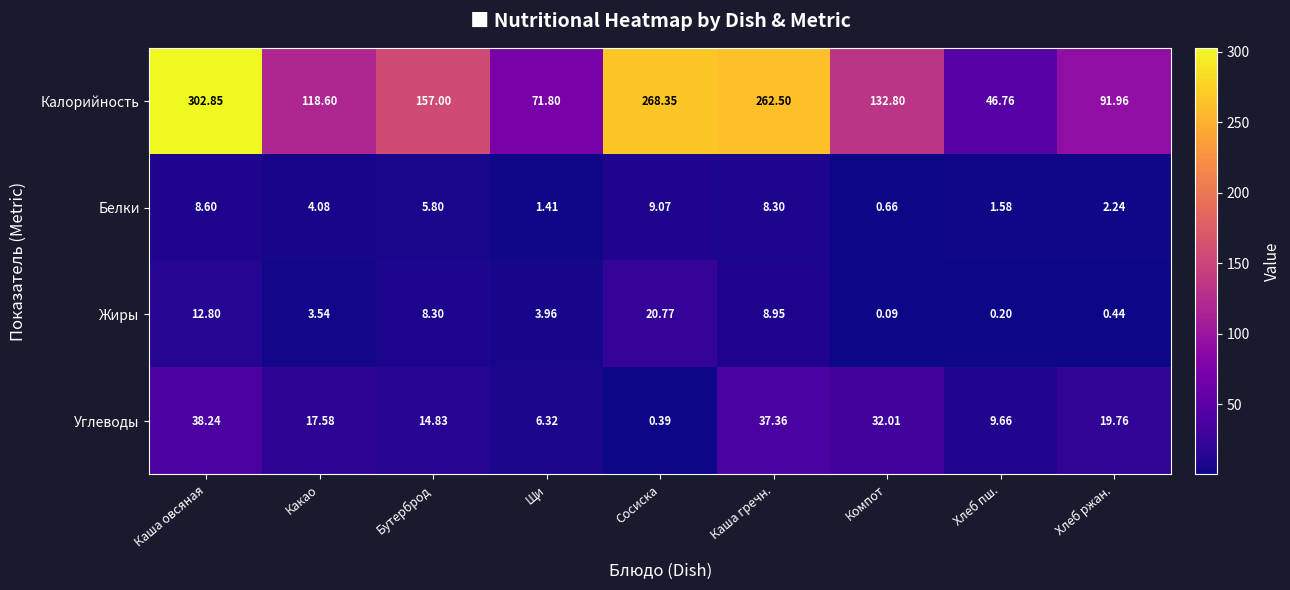

At which label does Углеводы reach its peak?

Каша овсяная